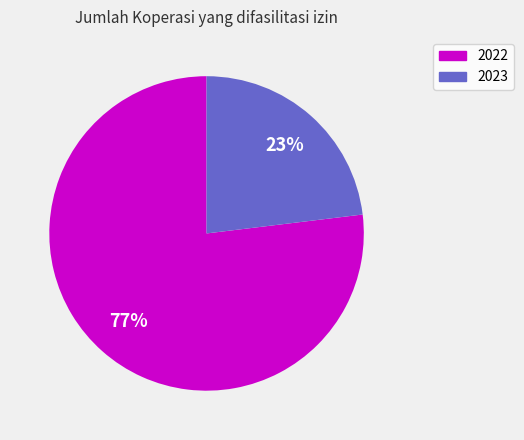

True or false: 2023 accounts for 23% of the total.

True